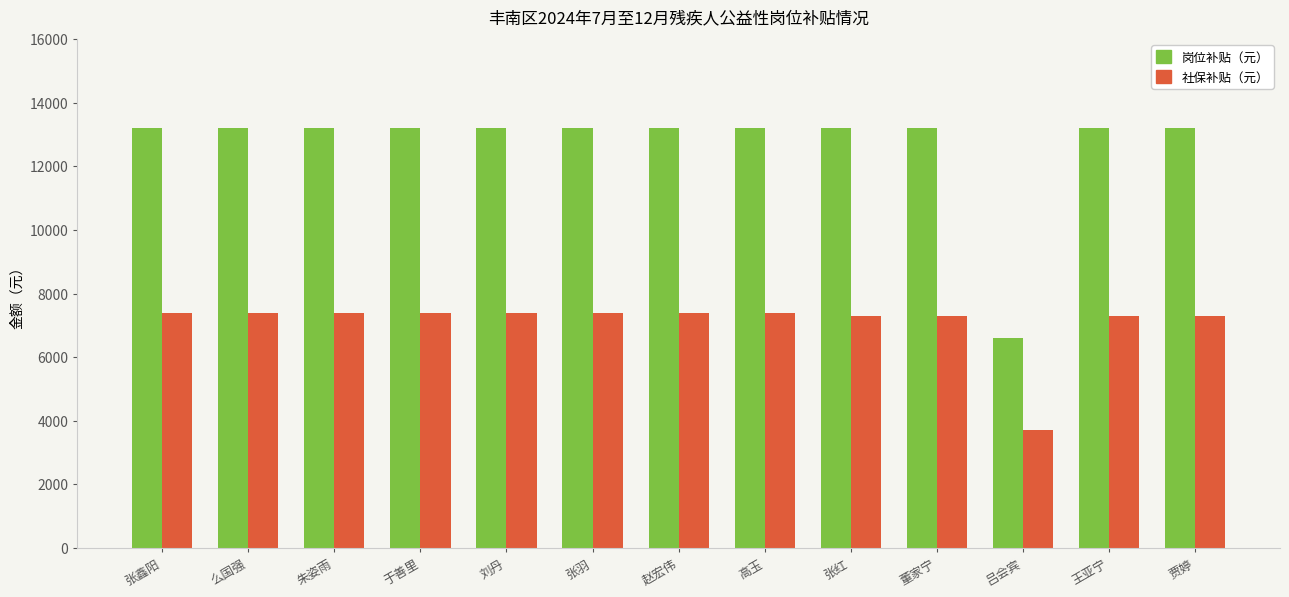

What is the spread (max minus min) of values at 王亚宁?

5900.6